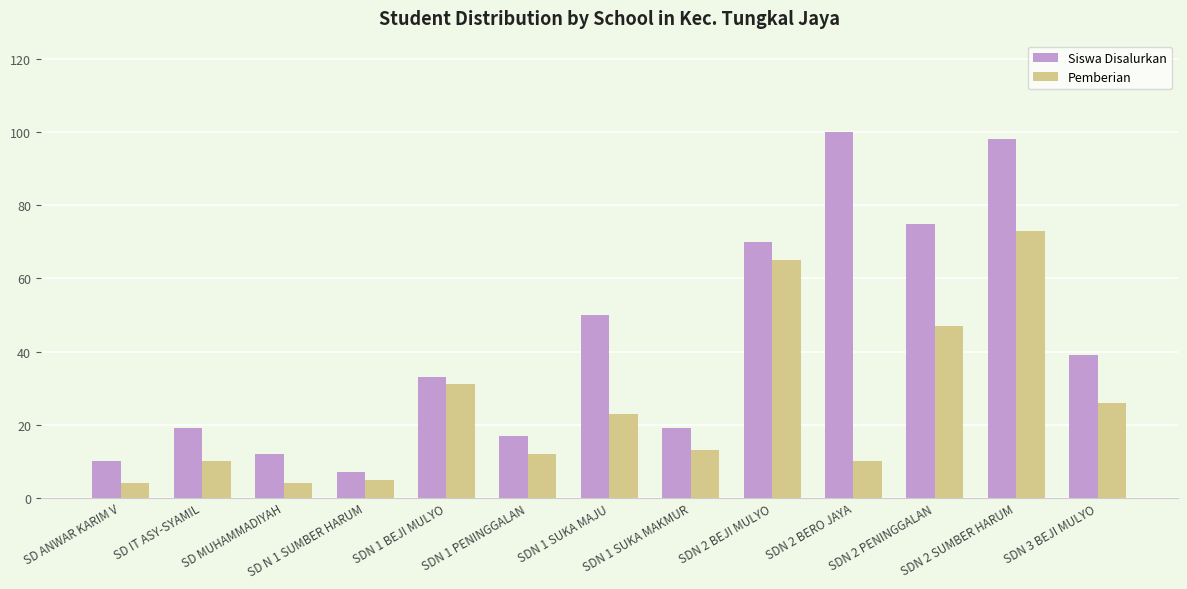

How many groups of bars are there?

13